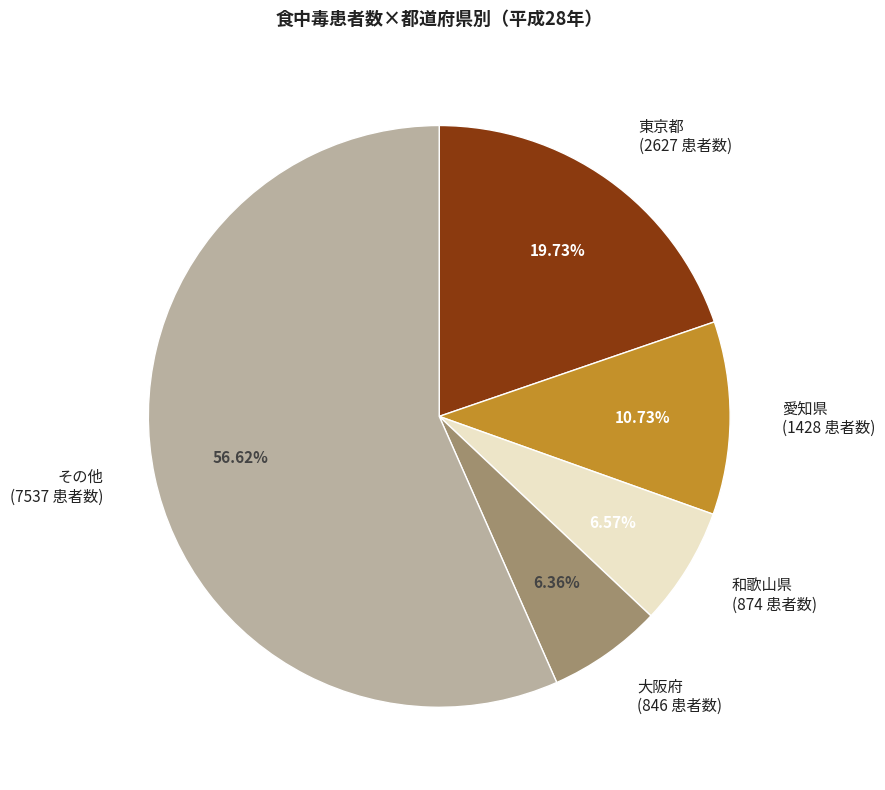

How many segments does this pie chart have?

5